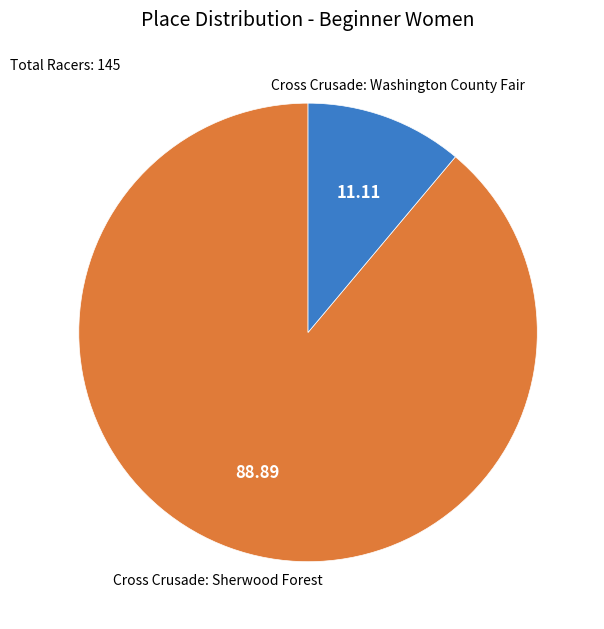

Is it true that Cross Crusade: Washington County Fair is 11% of the pie?

True